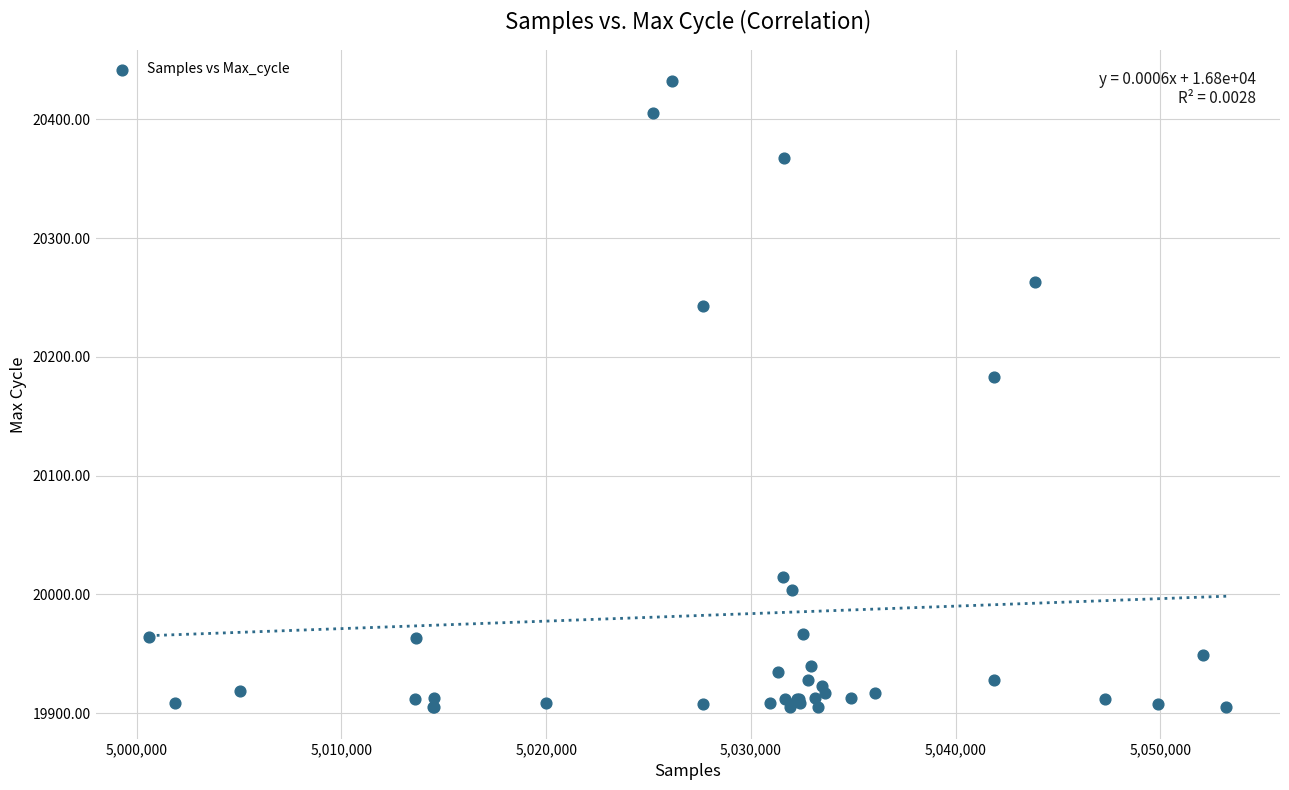

What Y value in the scatter plot is closest to 20168?

20183